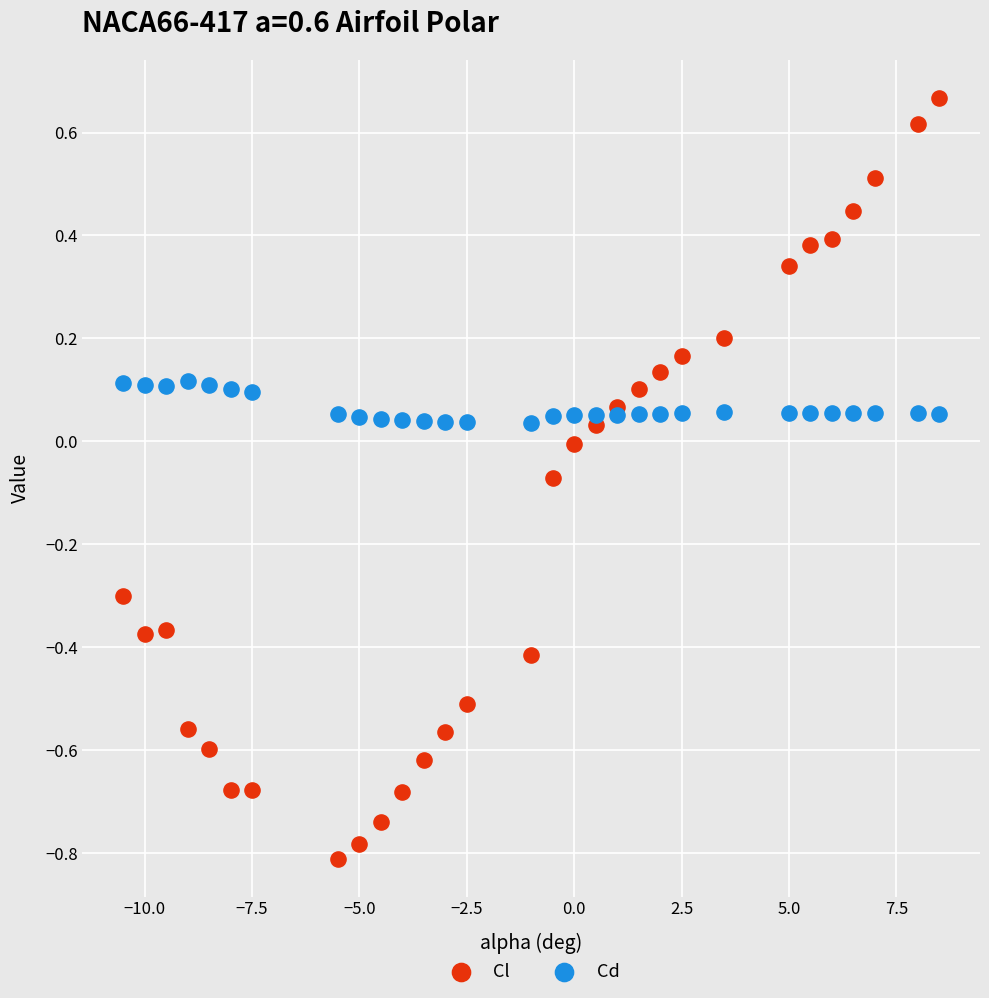

Which series reaches the maximum Y coordinate?

Cl